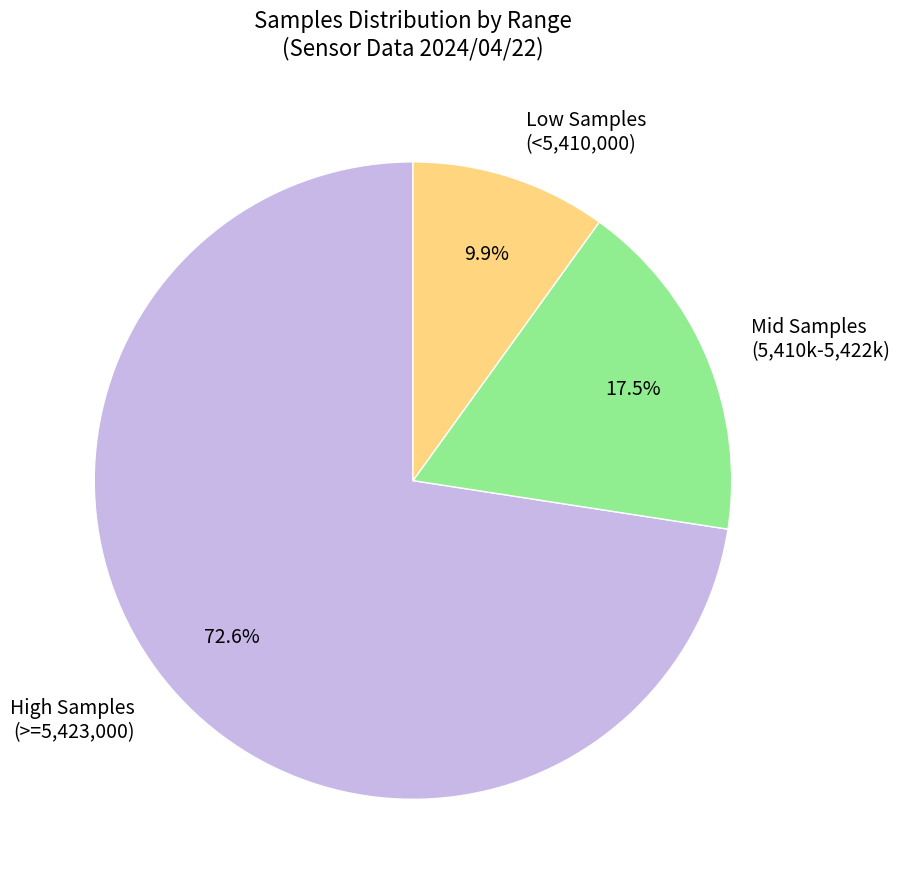

Which slice represents more than half of the pie?

High Samples (>=5,423,000)